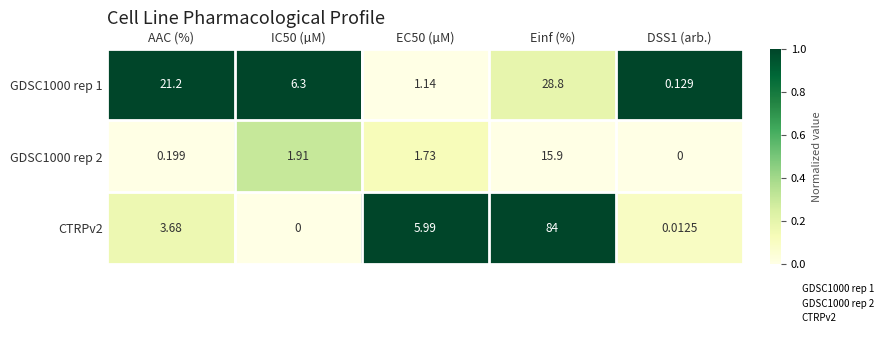

Which category has the highest value in the GDSC1000 rep 1 series?

Einf (%)